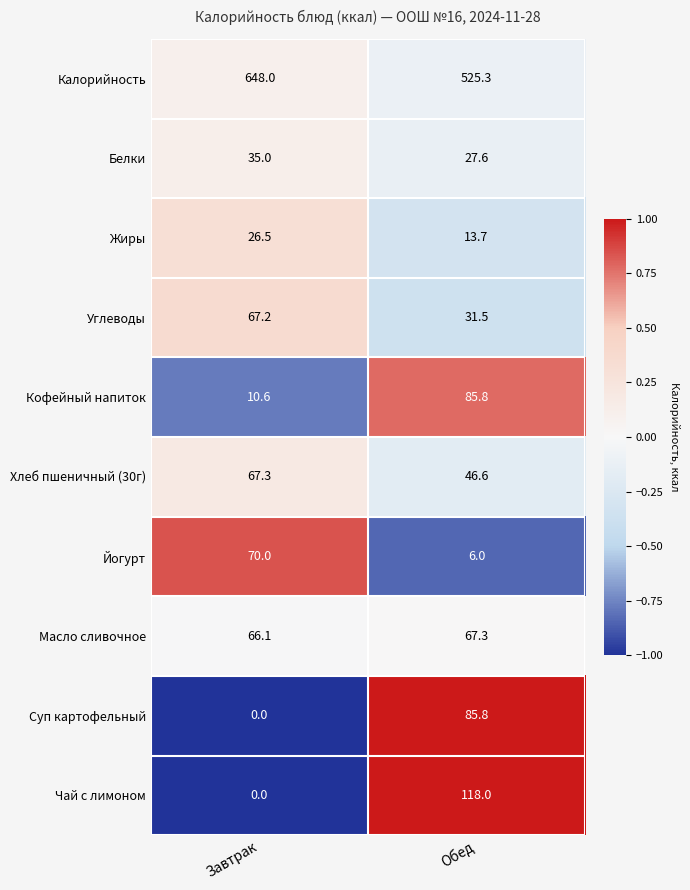

How many data points does each series have?

2